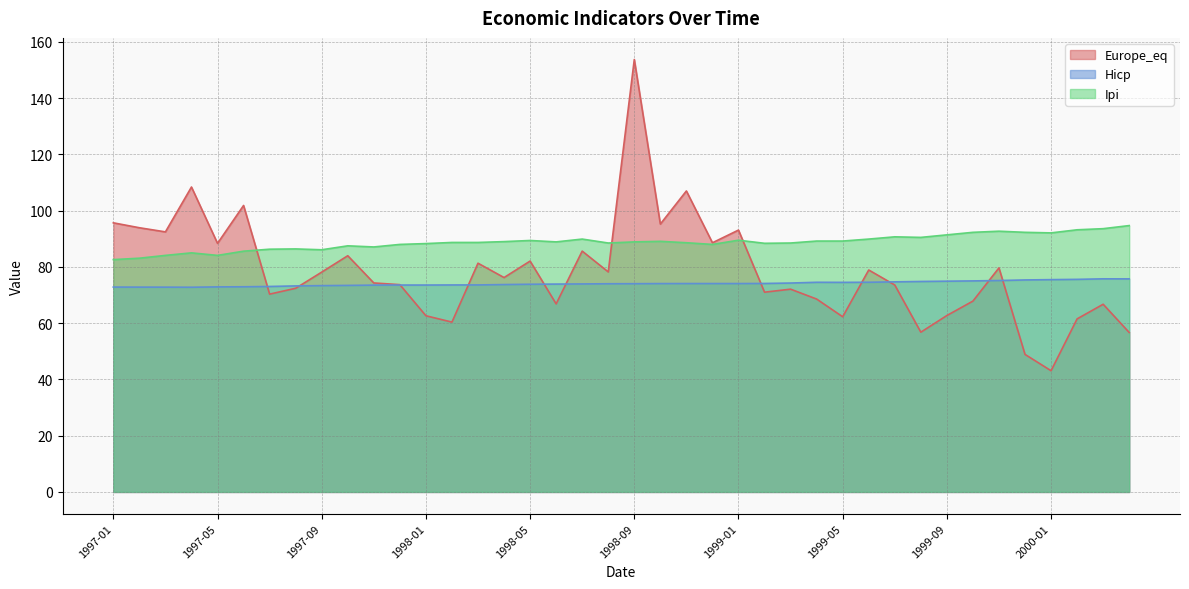

What is the sum of the Hicp values at 1997-02 and 1998-11?

146.9